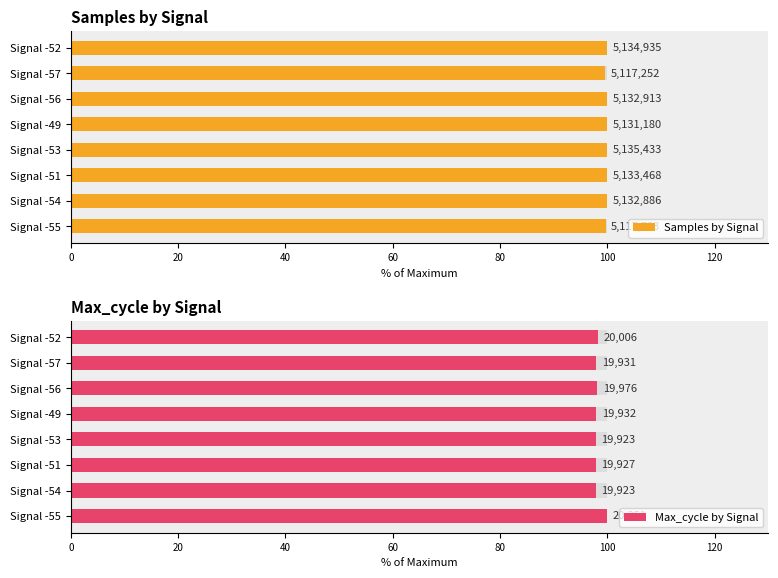

How many bars are there in each group?

2